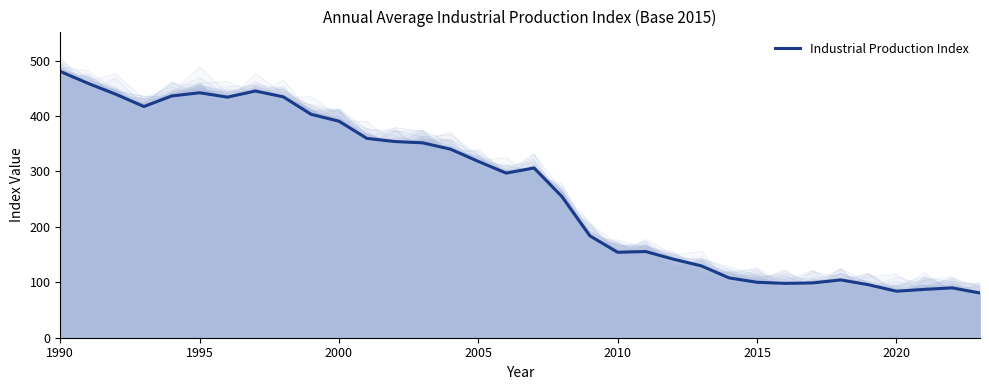

What is the smallest value displayed?

80.6